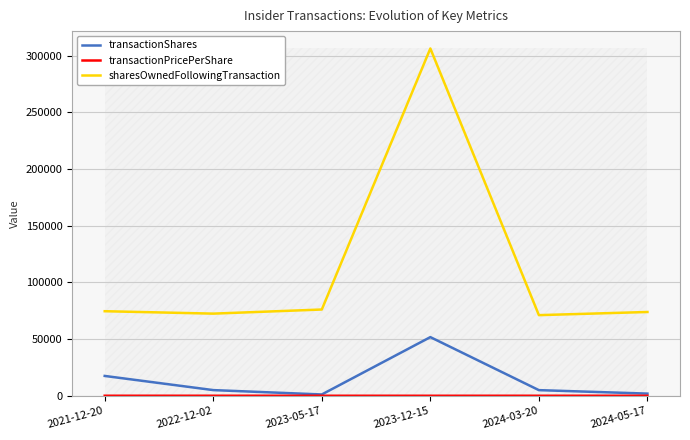

At which category does the chart reach its peak across all series?

2023-12-15